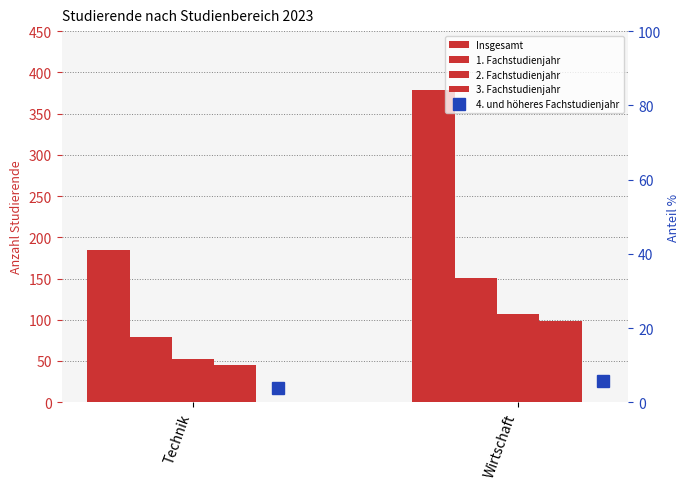

The value of Insgesamt at Wirtschaft is 379.0. True or false?

True